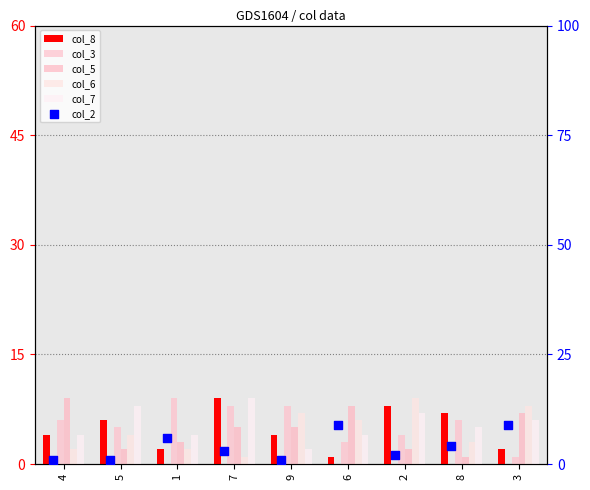

Which series has the largest total across all categories?

col_3